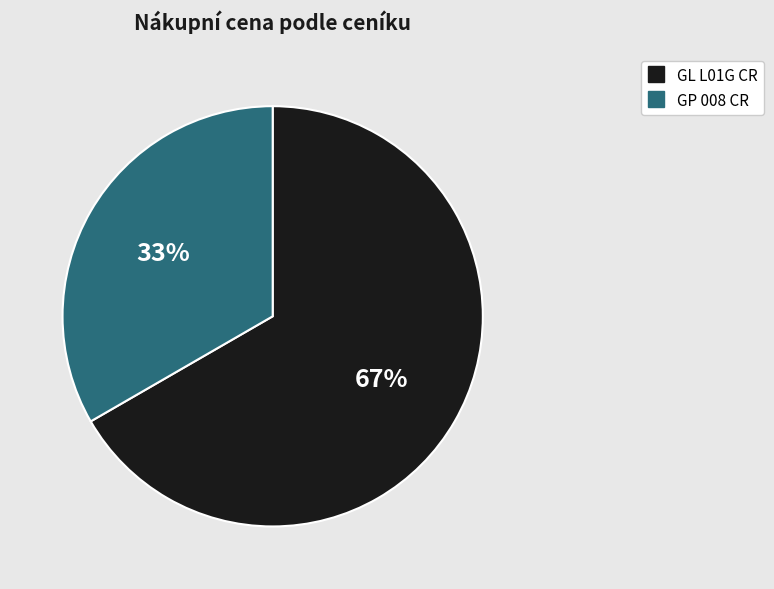

Which category accounts for the majority?

GL L01G CR